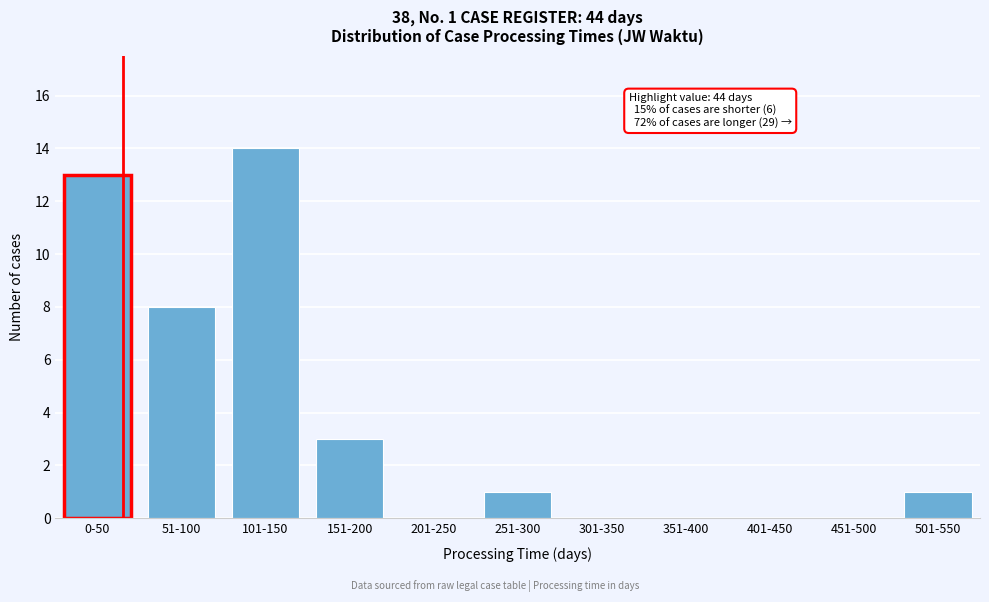

Reading left to right, what are all the values shown in this chart?

0-50=13	51-100=8	101-150=14	151-200=3	201-250=0	251-300=1	301-350=0	351-400=0	401-450=0	451-500=0	501-550=1